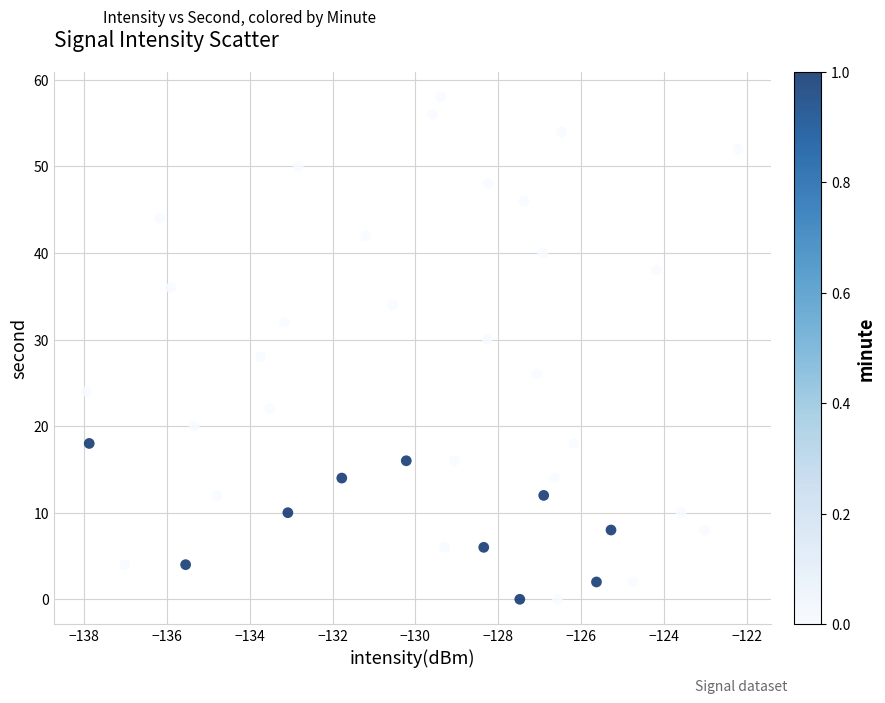

What is the range of Y values (max minus min)?

58